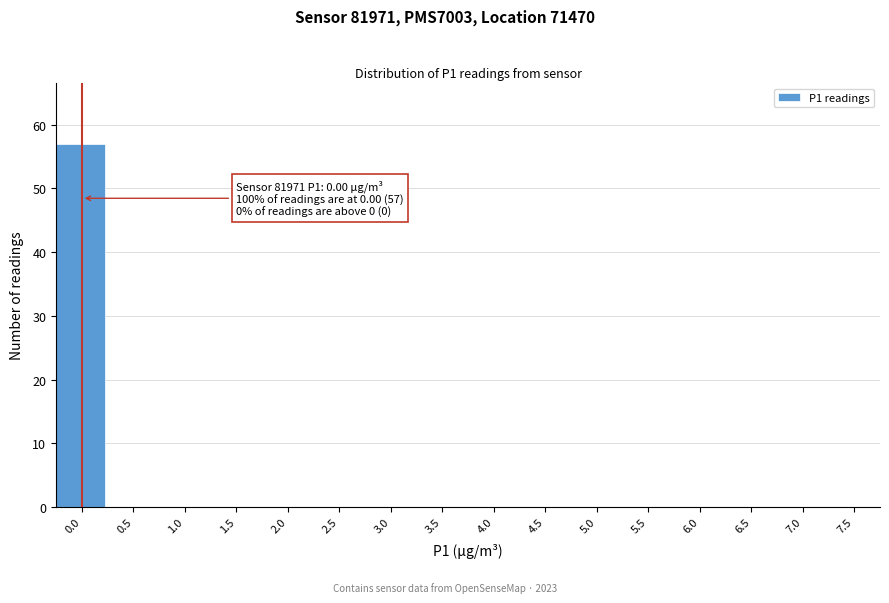

Reading right to left, extract all data points from this chart.

7.5=0	7.0=0	6.5=0	6.0=0	5.5=0	5.0=0	4.5=0	4.0=0	3.5=0	3.0=0	2.5=0	2.0=0	1.5=0	1.0=0	0.5=0	0.0=57